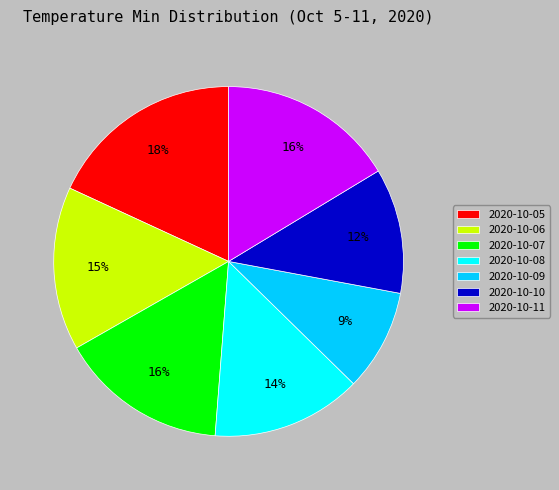

How many slices are in this pie chart?

7